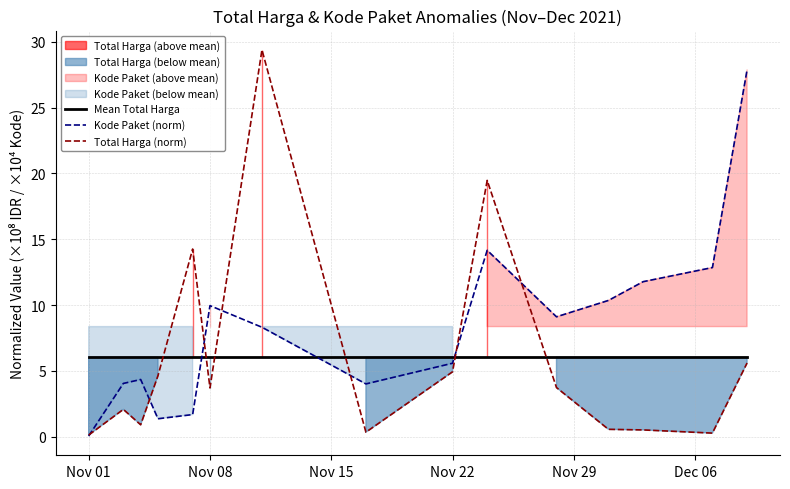

Which series has the largest range (max minus min)?

Total Harga (norm)